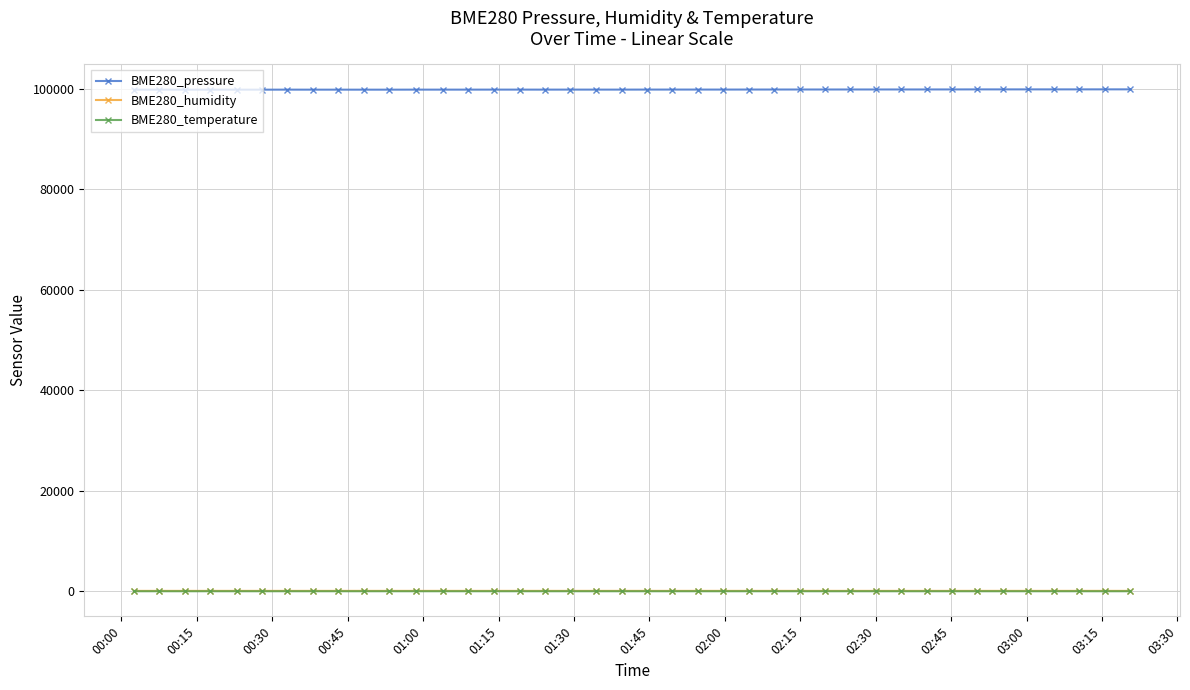

True or false: BME280_pressure and BME280_temperature intersect in this chart.

False